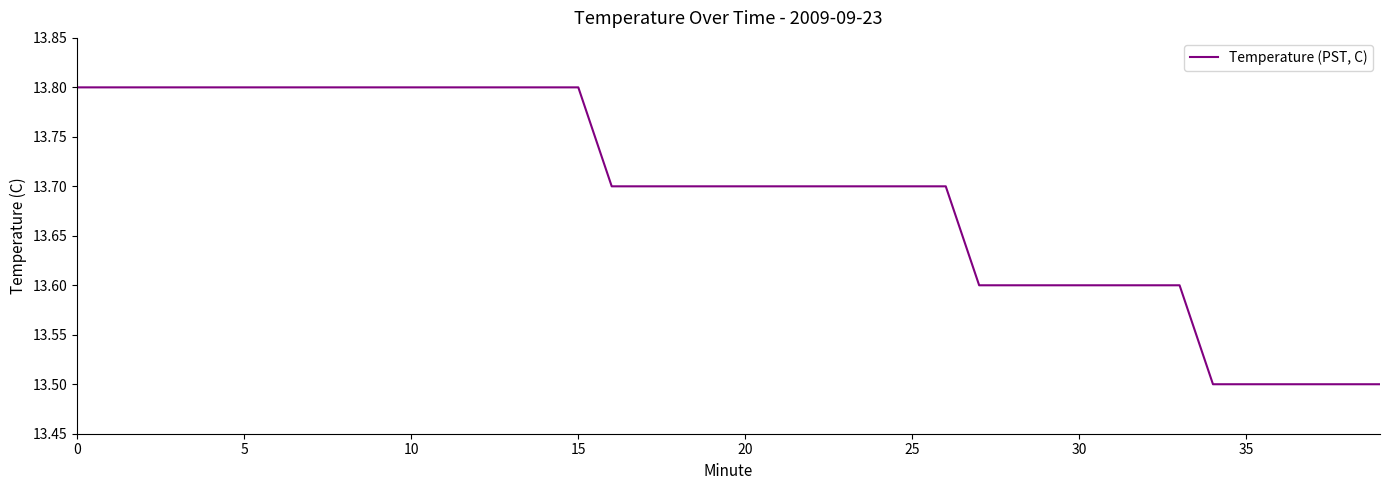

How many lines are shown in the chart?

1